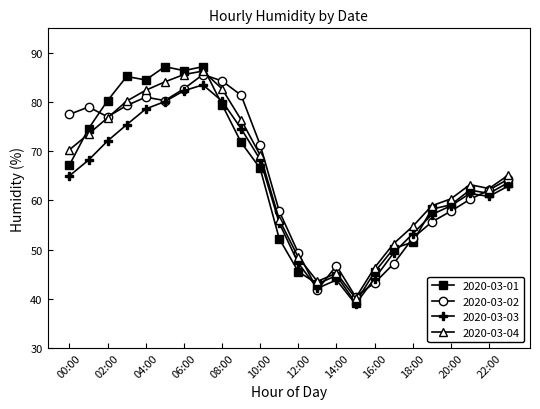

True or false: 2020-03-02 has more than 2 interior local peaks.

True